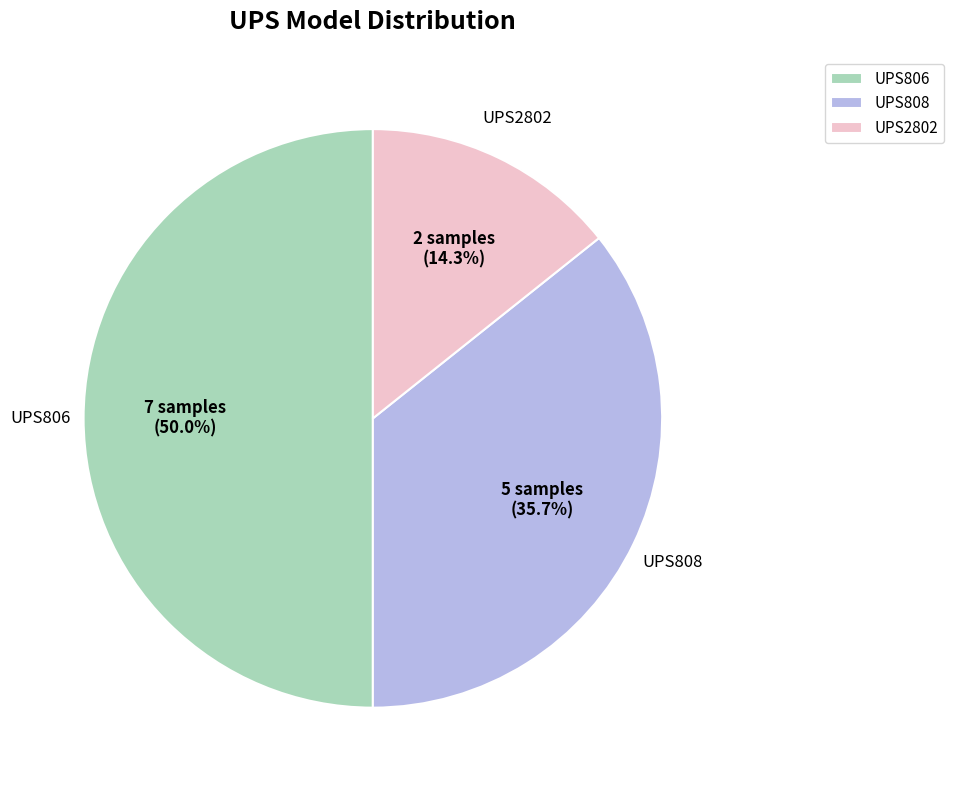

Does UPS808 account for over 50% of the chart?

No